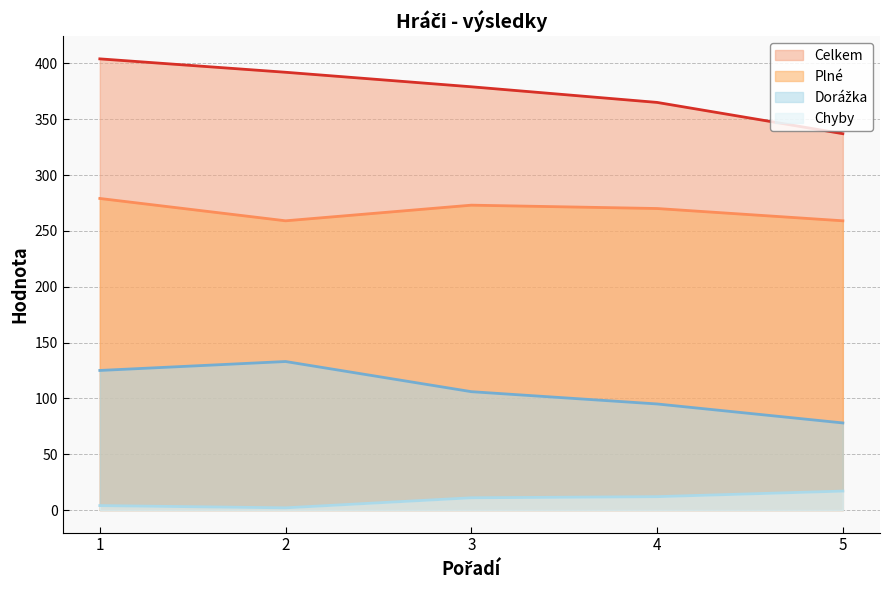

How many lines are shown in the chart?

4